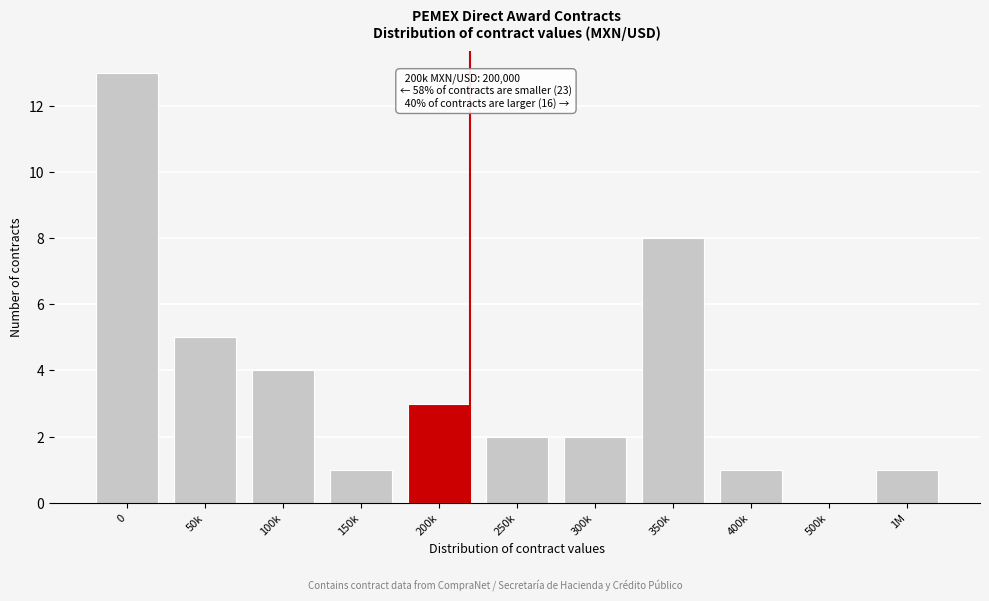

Reading left to right, extract all data points from this chart.

0=13	50k=5	100k=4	150k=1	200k=3	250k=2	300k=2	350k=8	400k=1	500k=0	1M=1